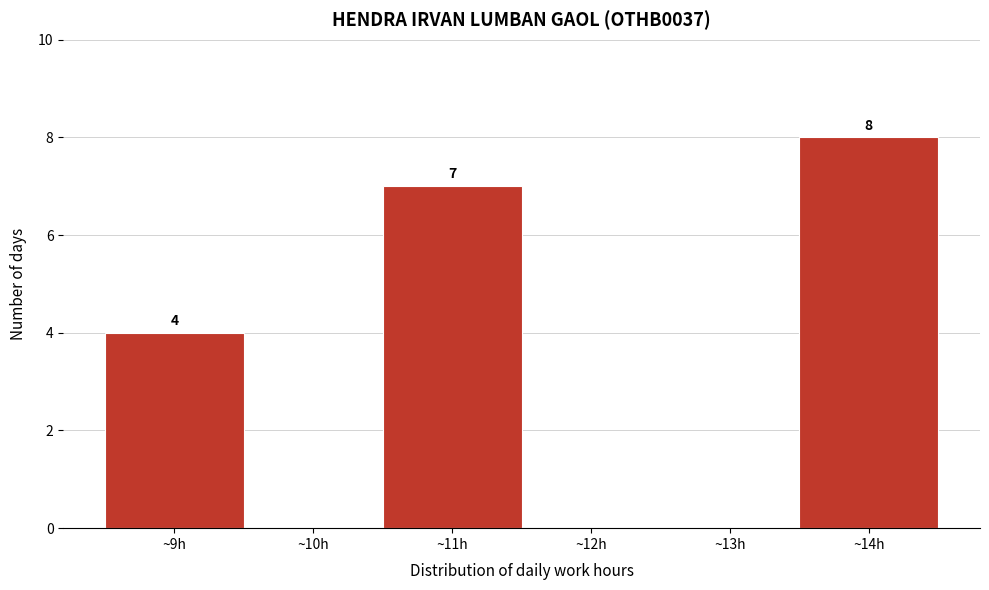

Over which range of the x-axis is the bar tallest?

13.5 to 14.5